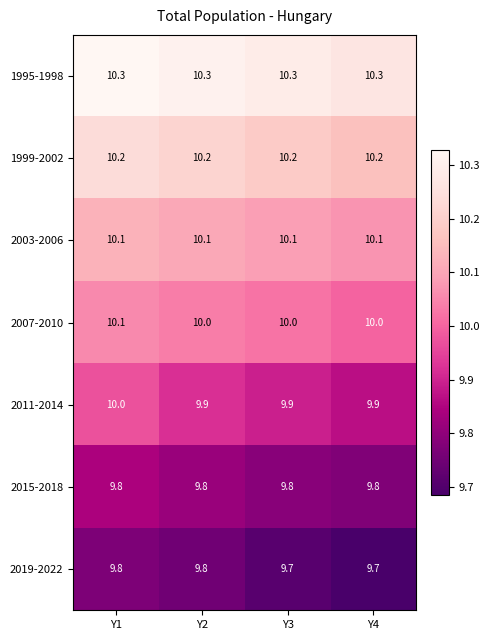

What is the sum of all 2015-2018 values?

39.2